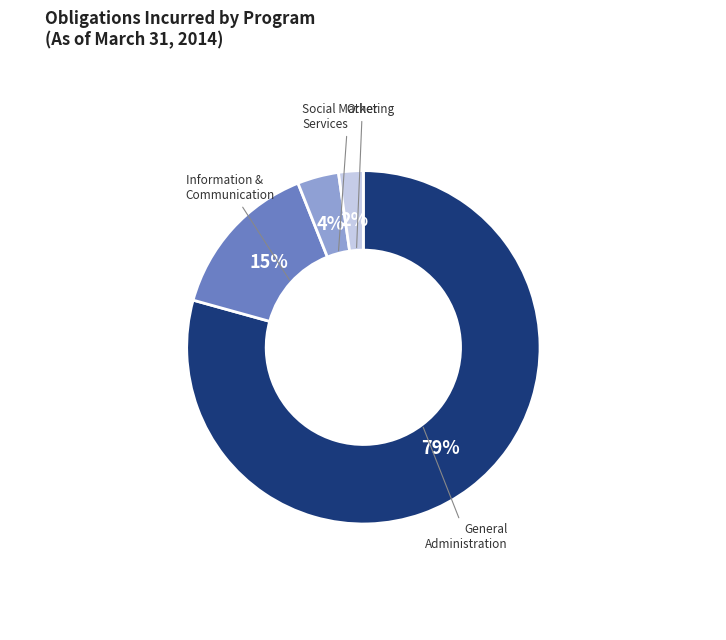

True or false: Social Marketing Services accounts for 4% of the total.

True